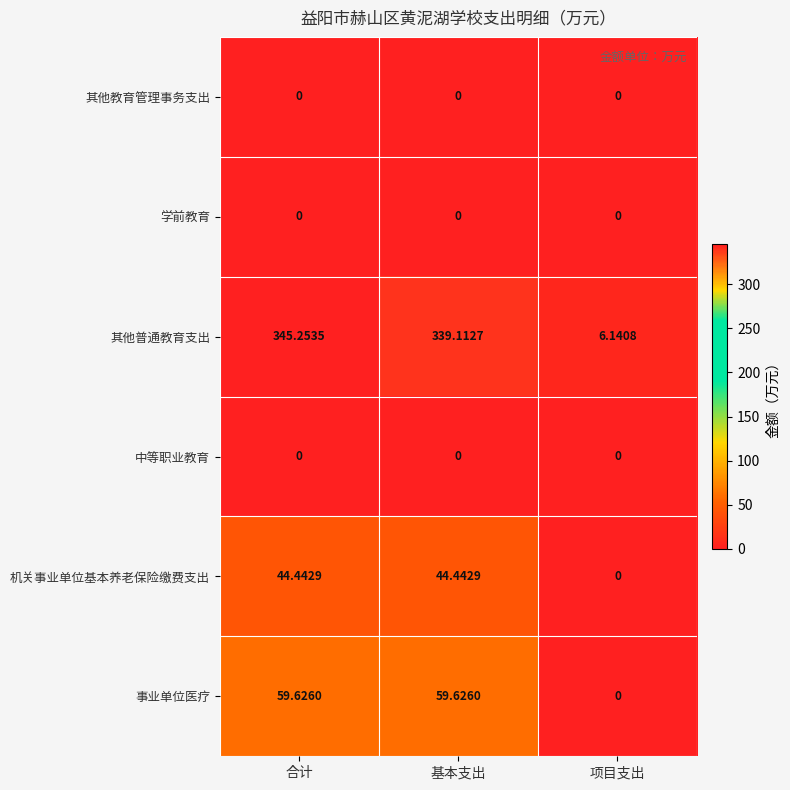

Which category has the highest value across all series?

合计